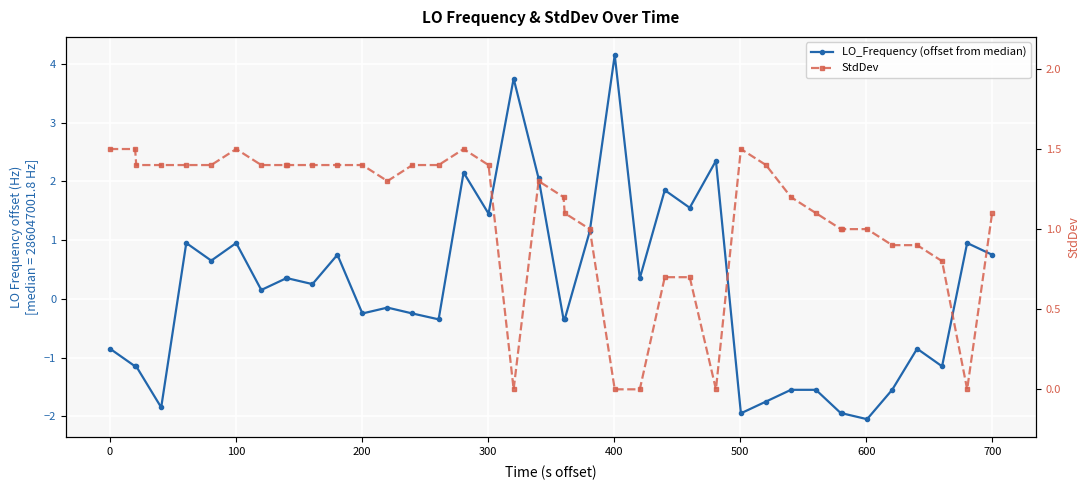

What is the maximum value shown in the chart?

4.1